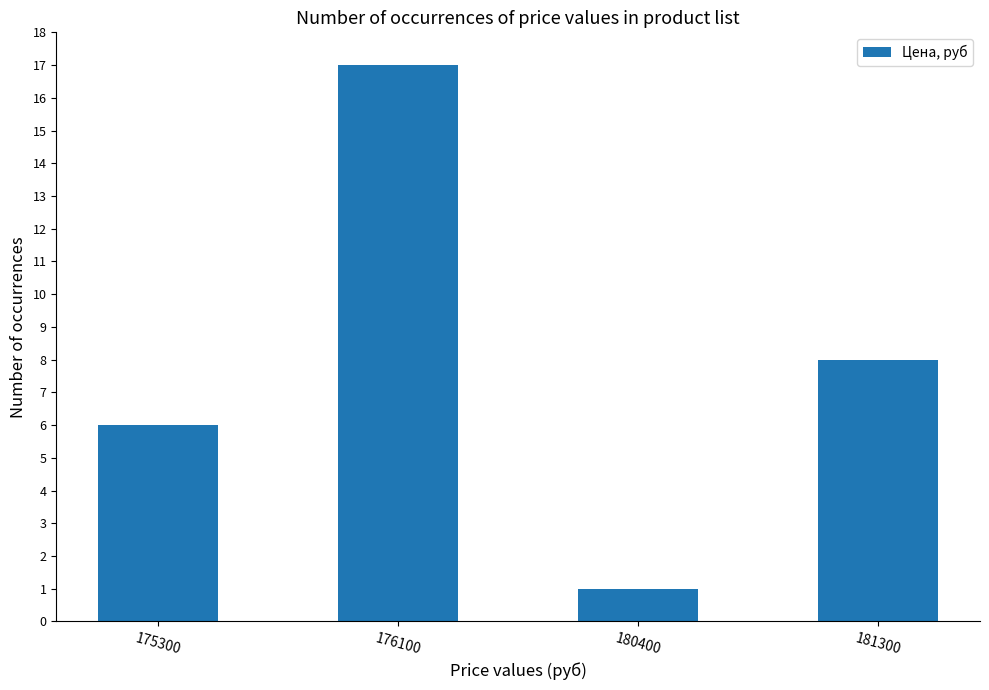

What is the average value?

8